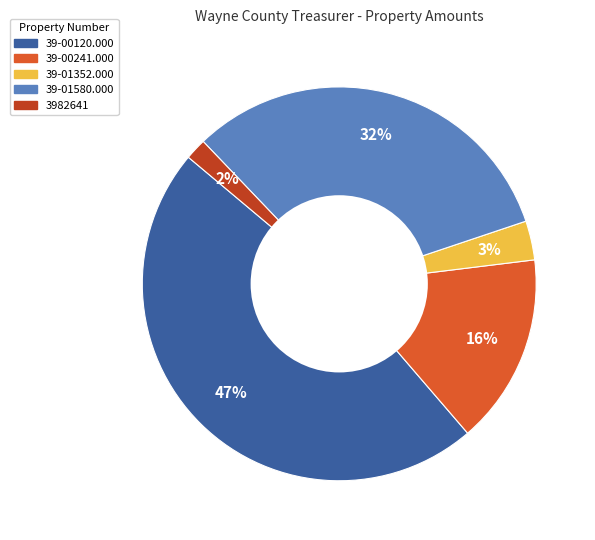

True or false: 39-00241.000 accounts for 16% of the total.

True